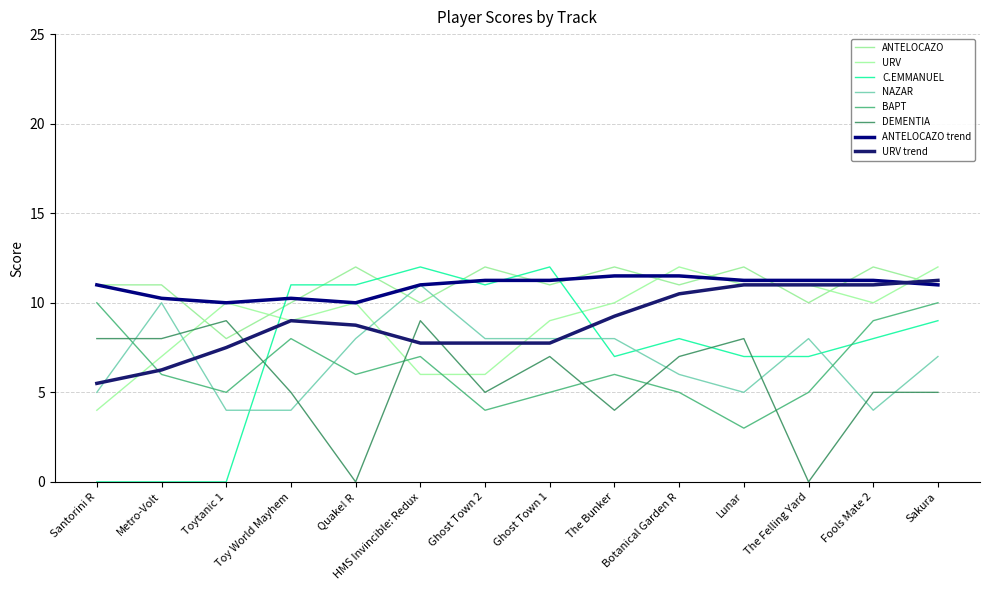

What is the greatest value displayed?

12.0